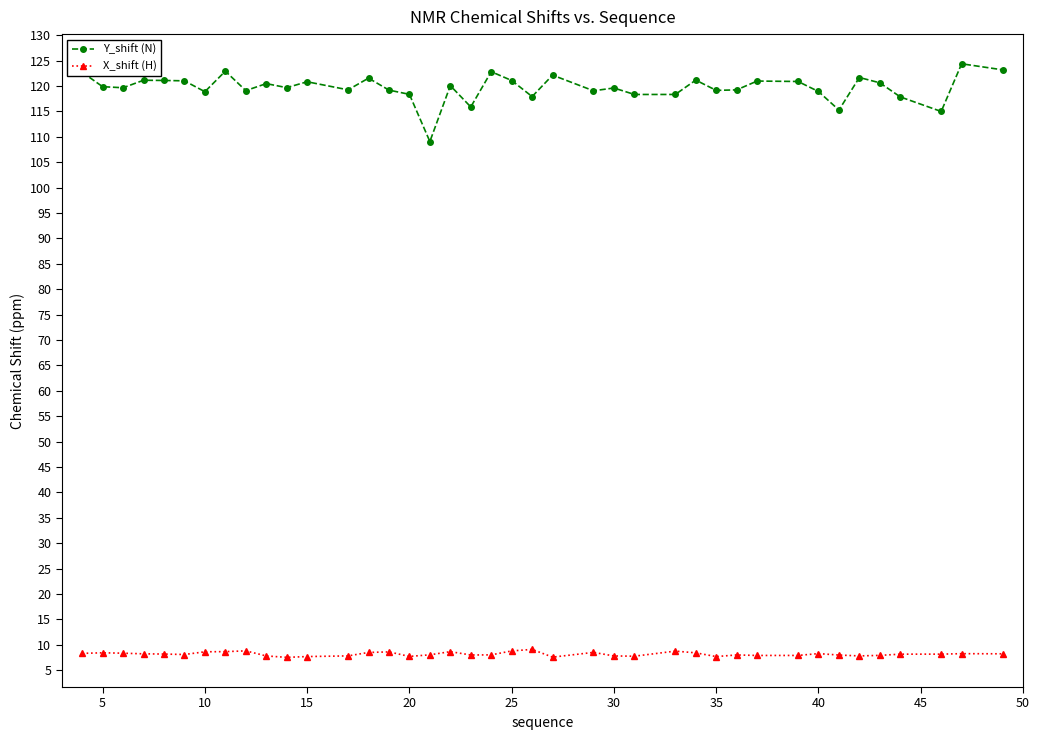

Which series has the largest range (max minus min)?

Y_shift (N)